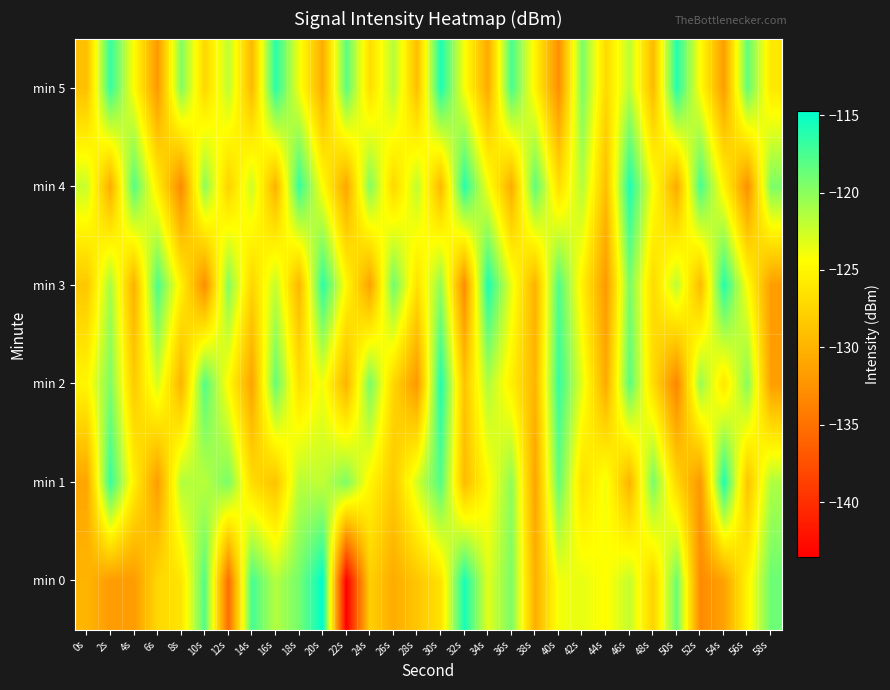

Which has a higher value, 46s or 20s?

20s